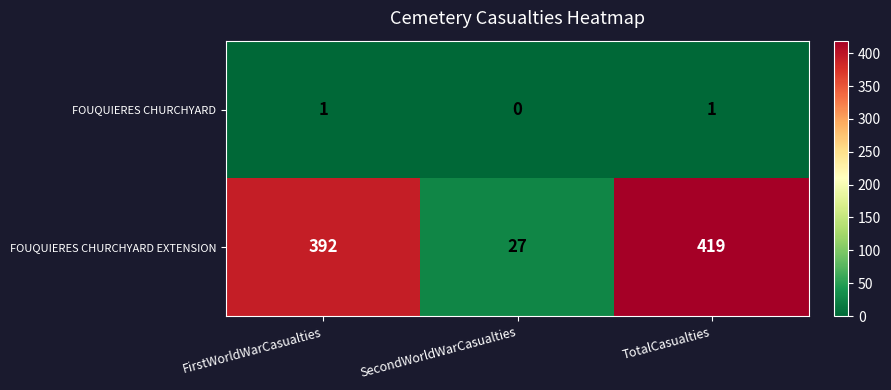

Reading left to right, list all the values displayed in this chart.

FOUQUIERES CHURCHYARD: 1	0	1
FOUQUIERES CHURCHYARD EXTENSION: 392	27	419